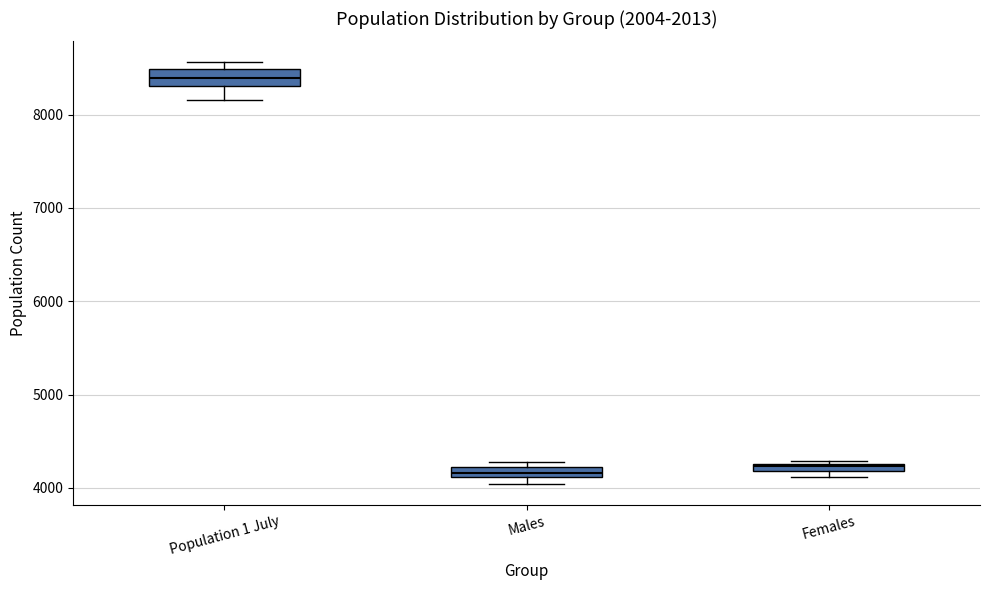

Where is the lower edge of the box for Females on the y-axis? The values are not printed on the chart, so give them approximately, as read against the axis.

4200